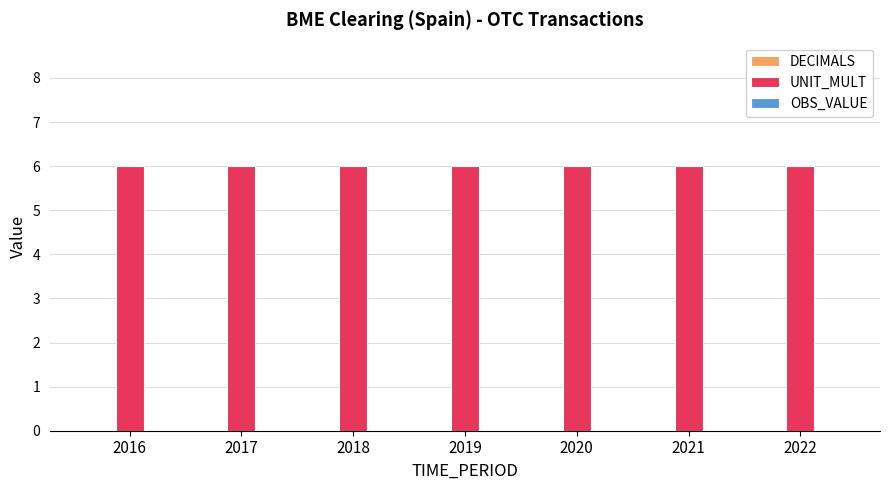

What is the total value across all series at 2021?

6